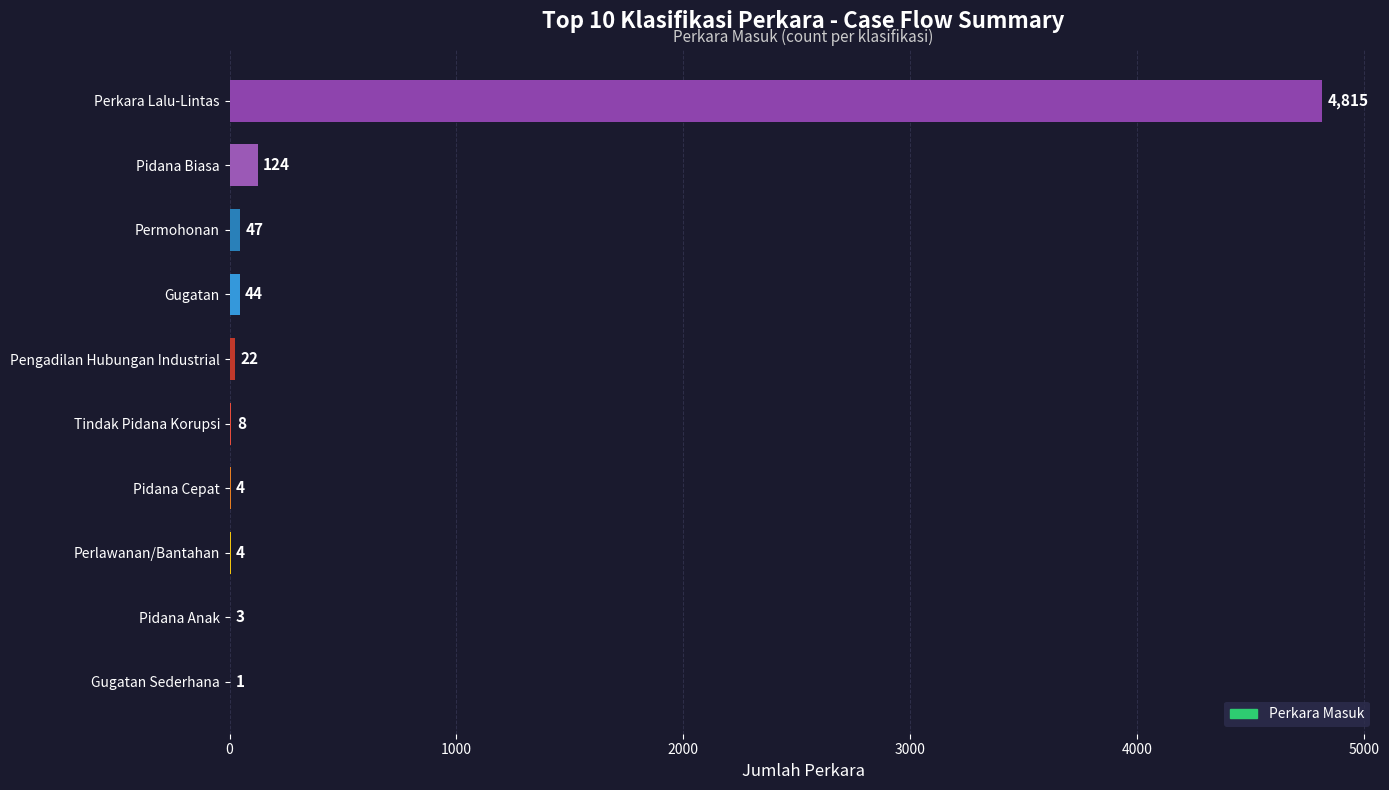

What is the sum of the values at Pidana Cepat and Gugatan Sederhana?

5